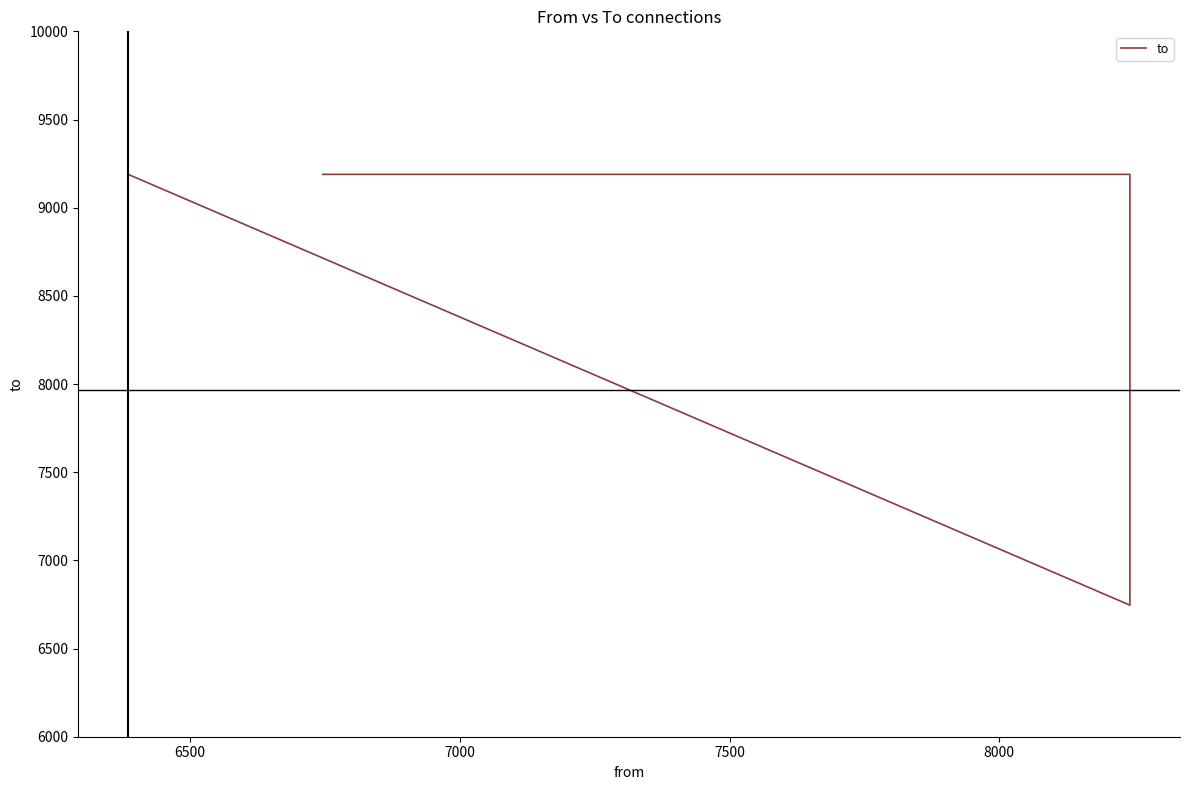

Is it true that the value at 6000 is 12992?

False